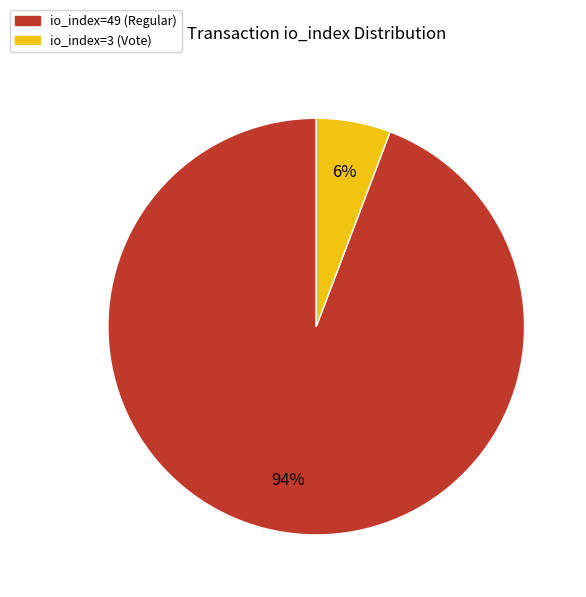

How many slices are in this pie chart?

2